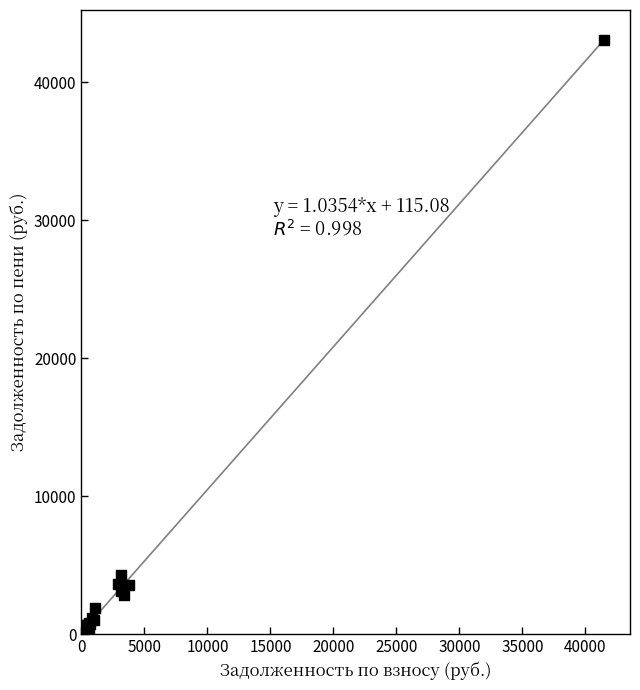

What Y value in the scatter plot is closest to 21532?

4318.6